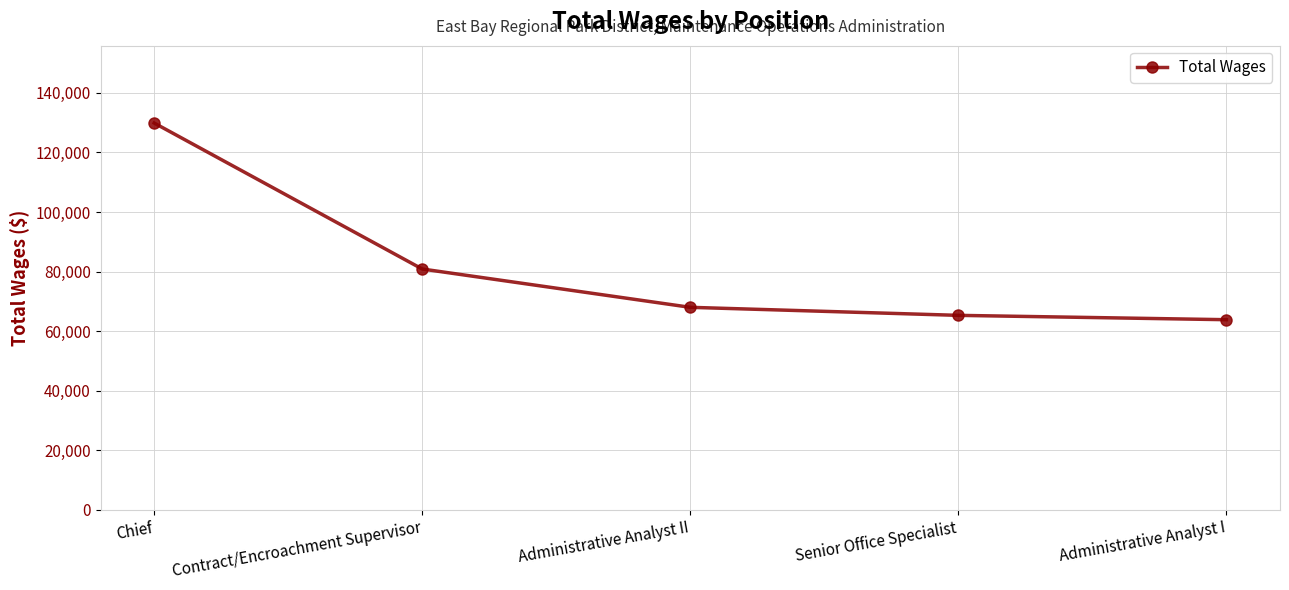

What is the difference between the second highest and second lowest values?

15568